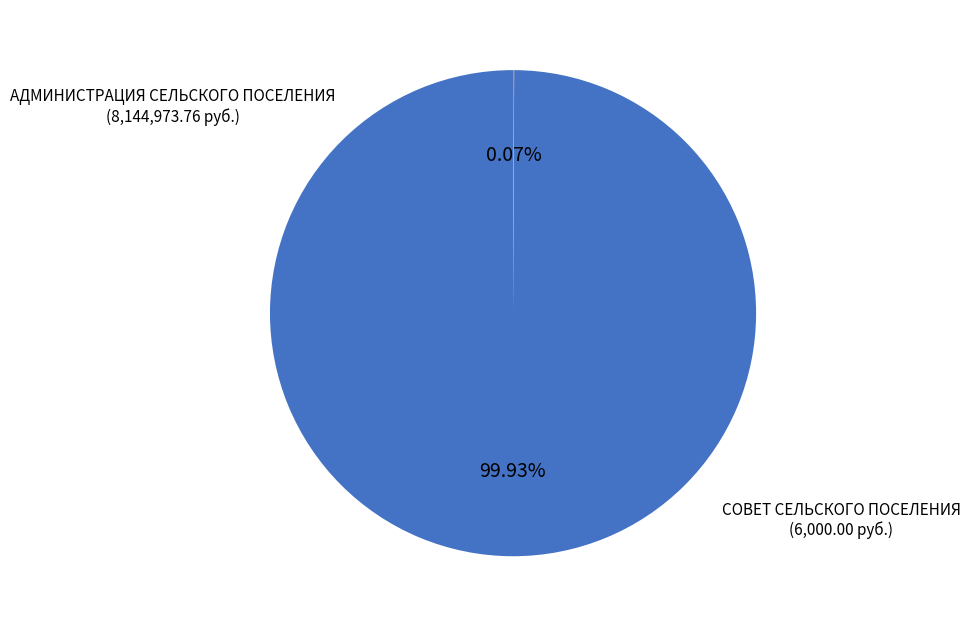

Which category has the biggest portion of the pie?

АДМИНИСТРАЦИЯ СЕЛЬСКОГО ПОСЕЛЕНИЯ